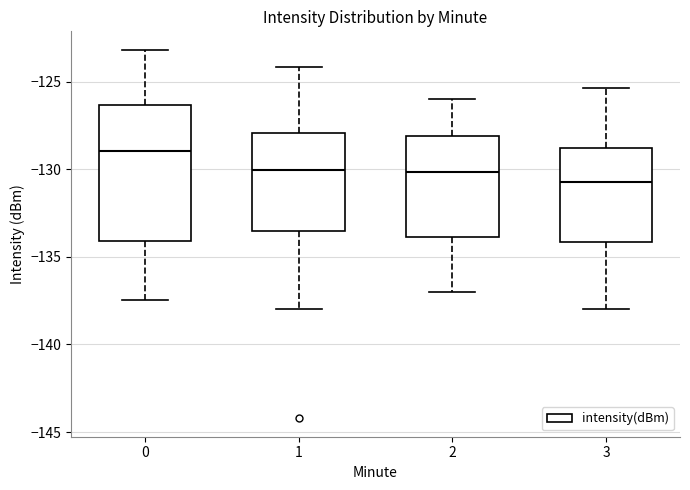

Where is the upper edge of the box at x = 3 on the y-axis? The values are not printed on the chart, so give them approximately, as read against the axis.

-128.5